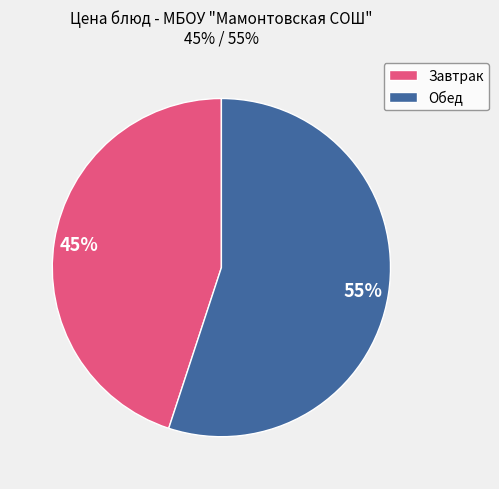

Is there any slice that represents more than half of the pie?

Yes